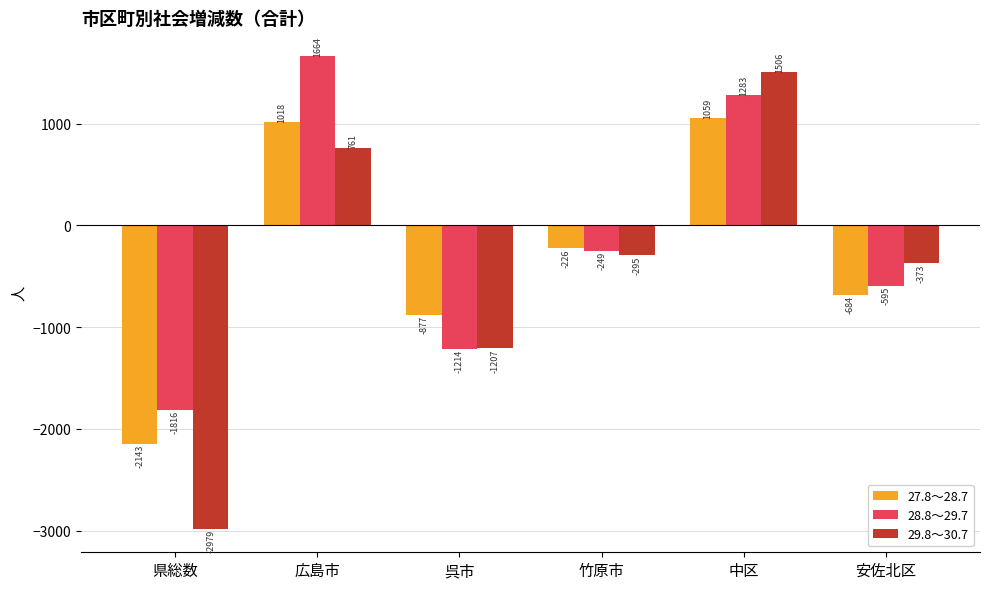

What is the minimum value for 28.8～29.7?

-1816